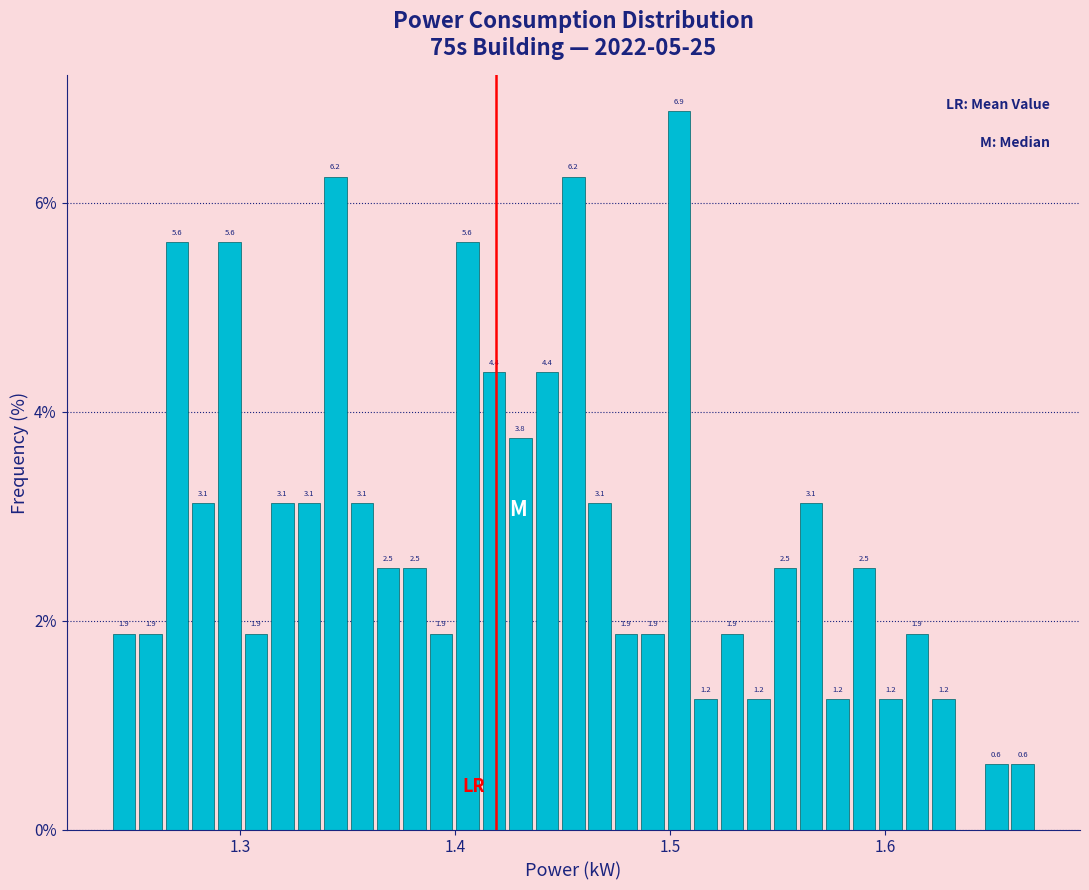

Read against the x-axis, roughly where is the centre of the tallest bar?

1.50